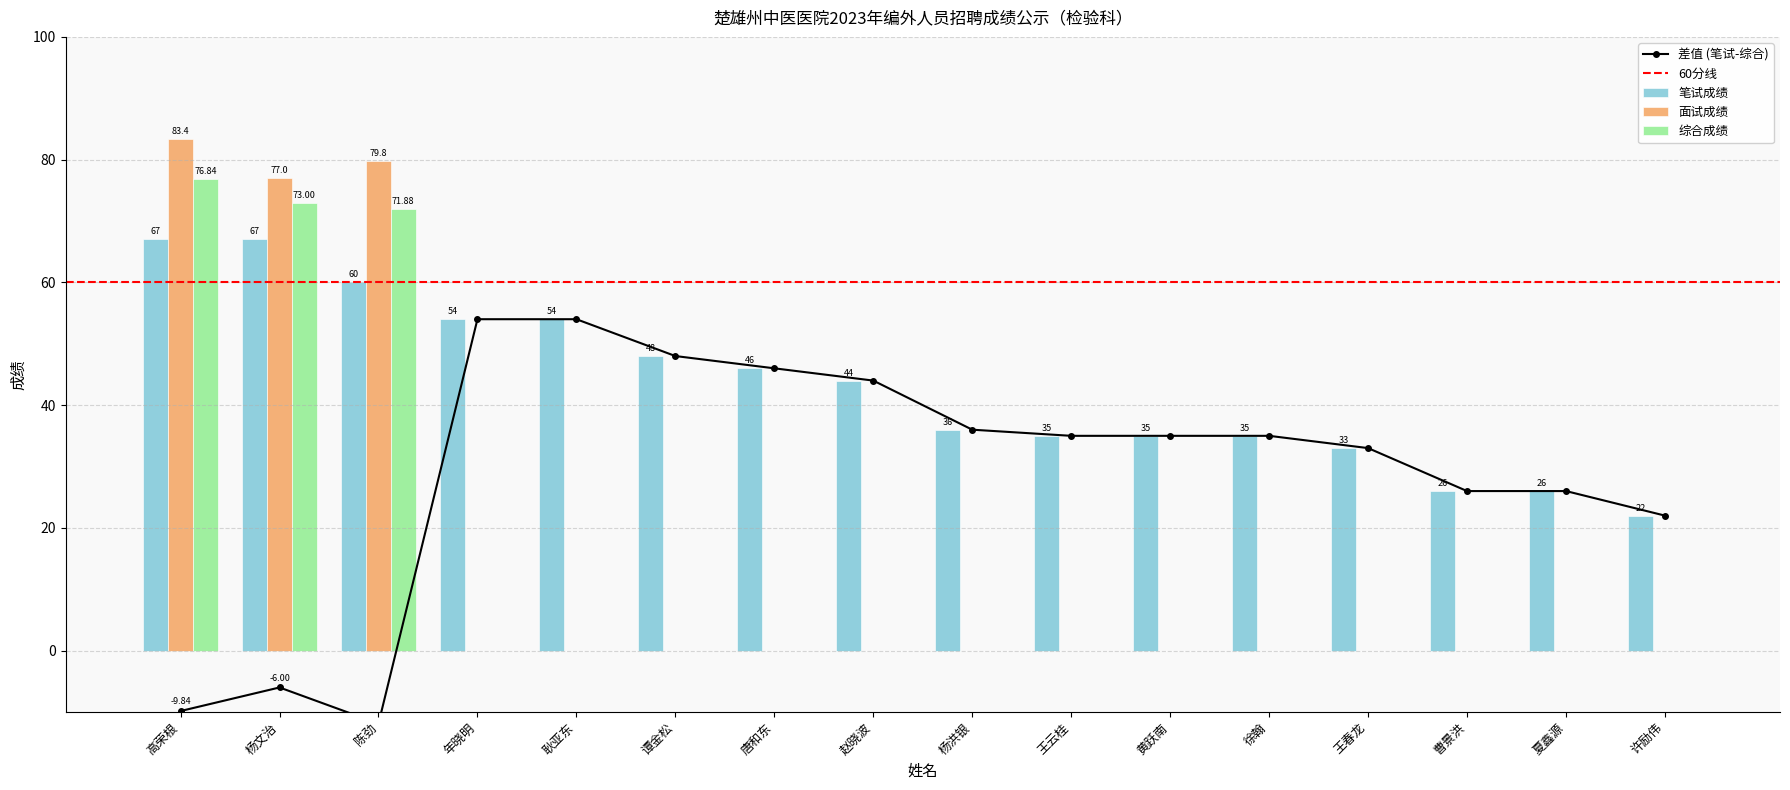

What is the spread (max minus min) of values at 许励伟?

22.0